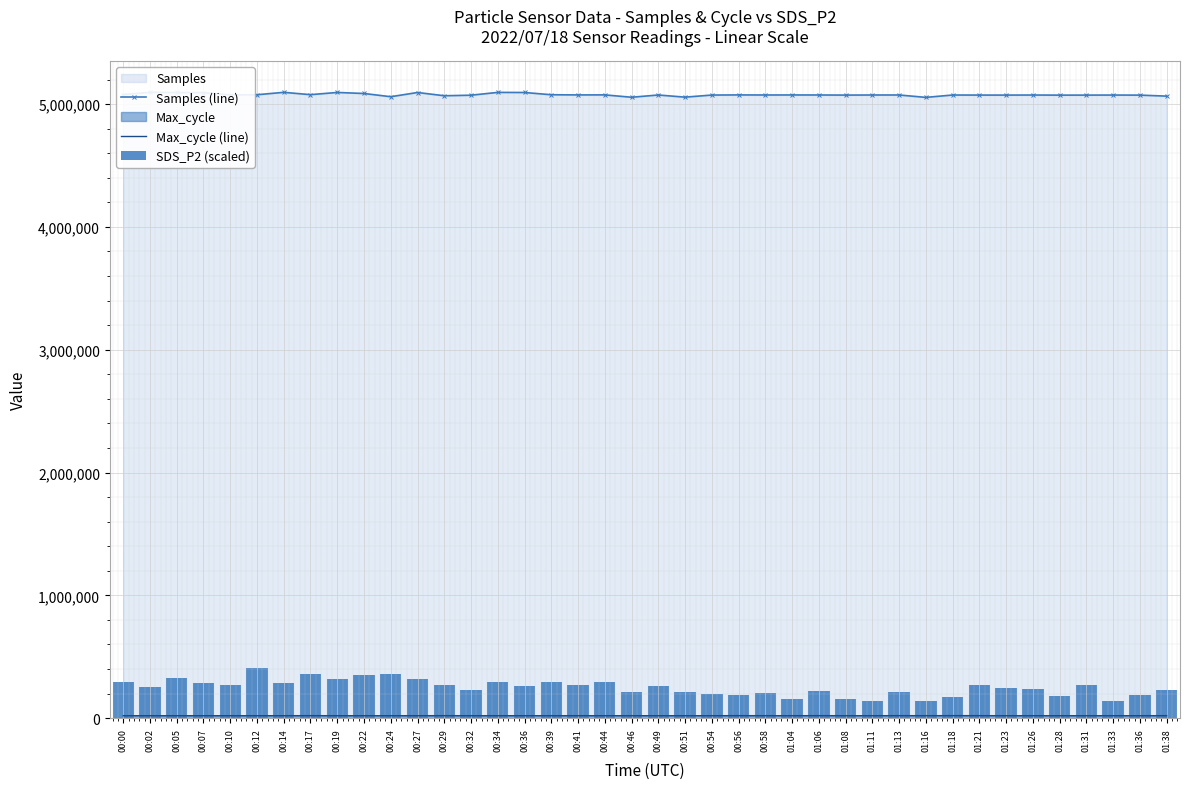

Between 00:58 and 00:39, which is larger?

00:39